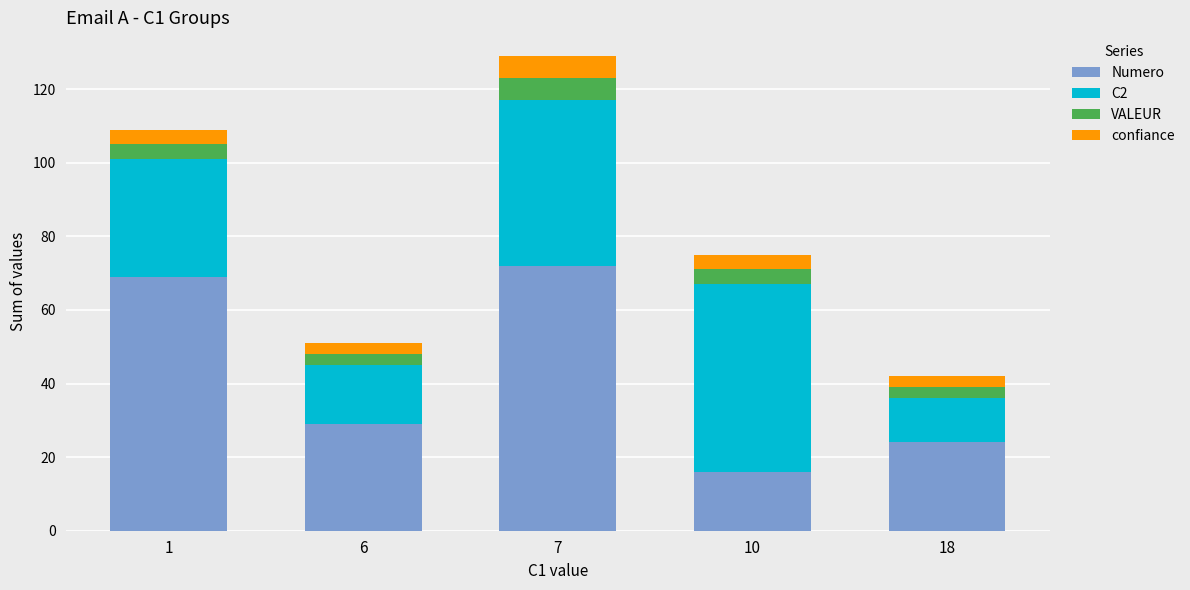

List the labels in order of Numero value, smallest first.

10, 18, 6, 1, 7